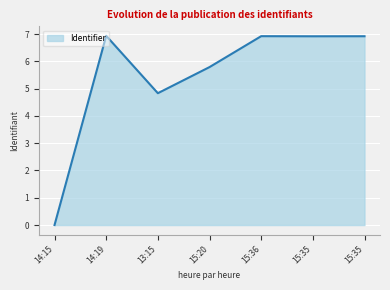

Count the number of categories in the chart.

7